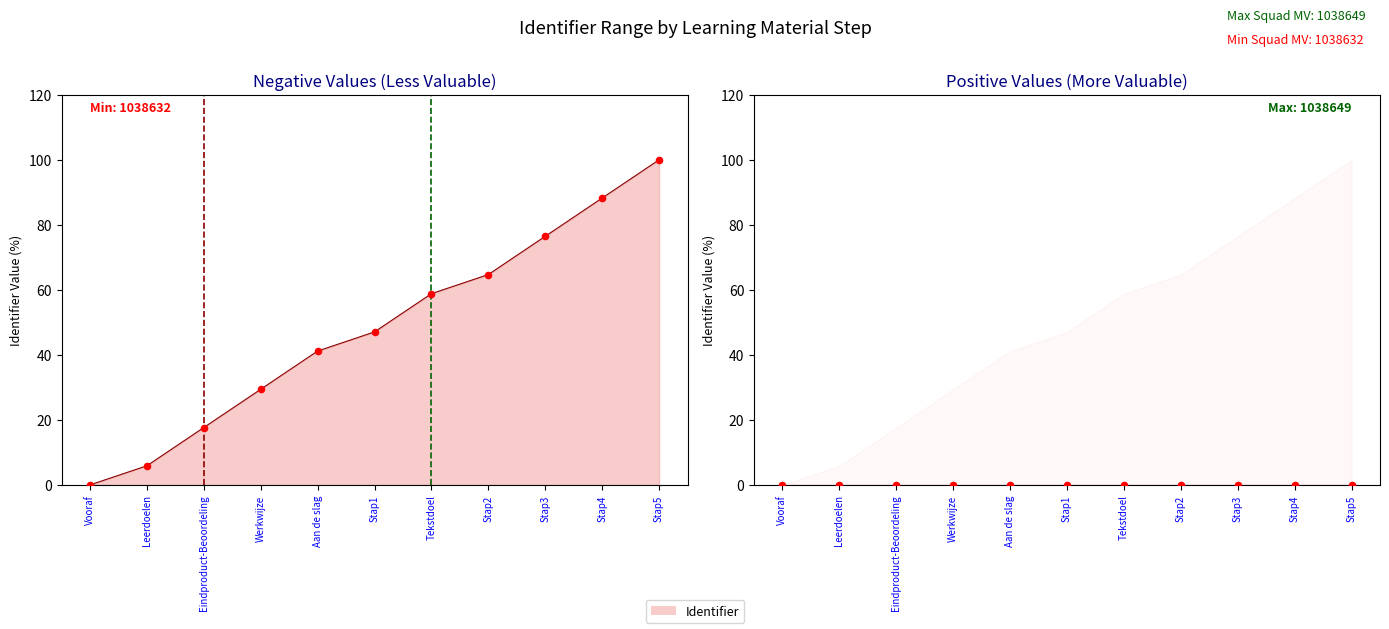

Which has a higher value, Stap5 or Leerdoelen?

Stap5